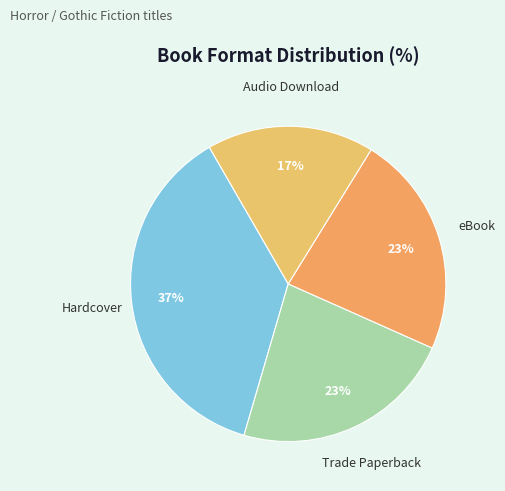

Is the sum of Hardcover and Audio Download greater than half?

Yes